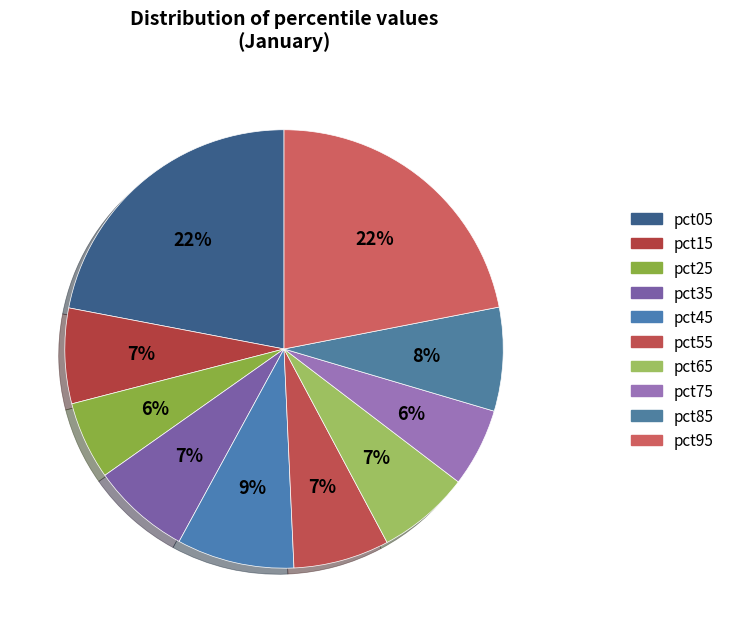

How many slices are in this pie chart?

10